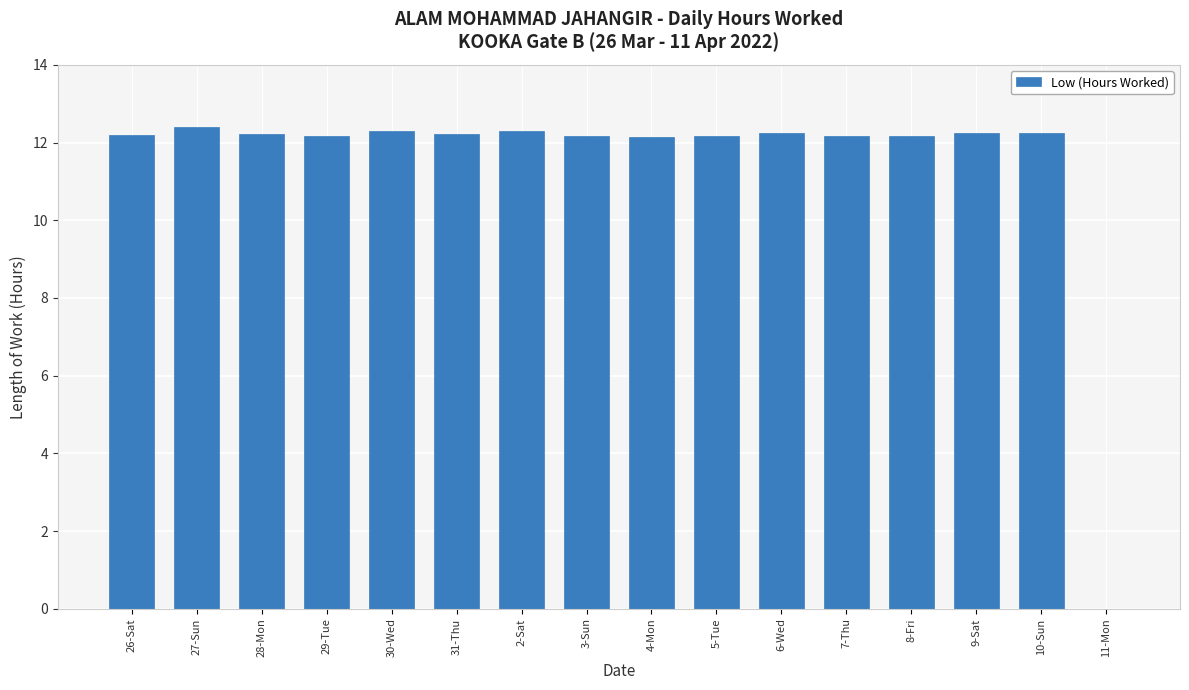

At which label does the data first exceed 12?

26-Sat